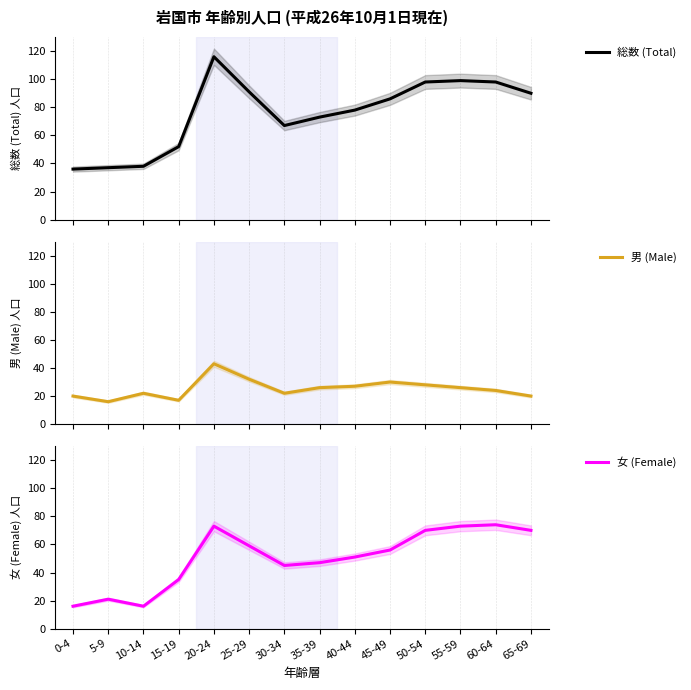

Is this an area chart (filled region under the line)?

No